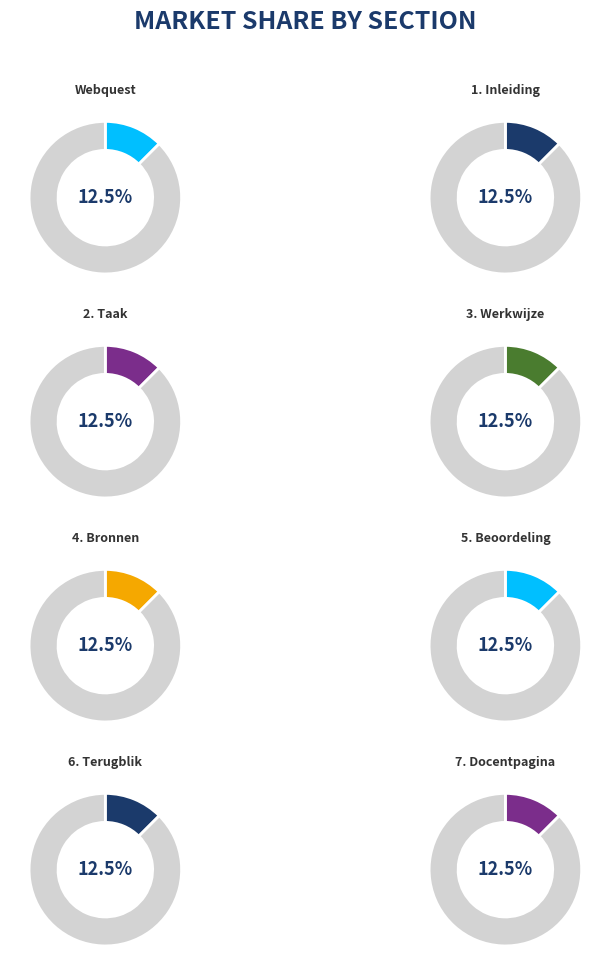

True or false: 2. Taak accounts for 23% of the total.

False